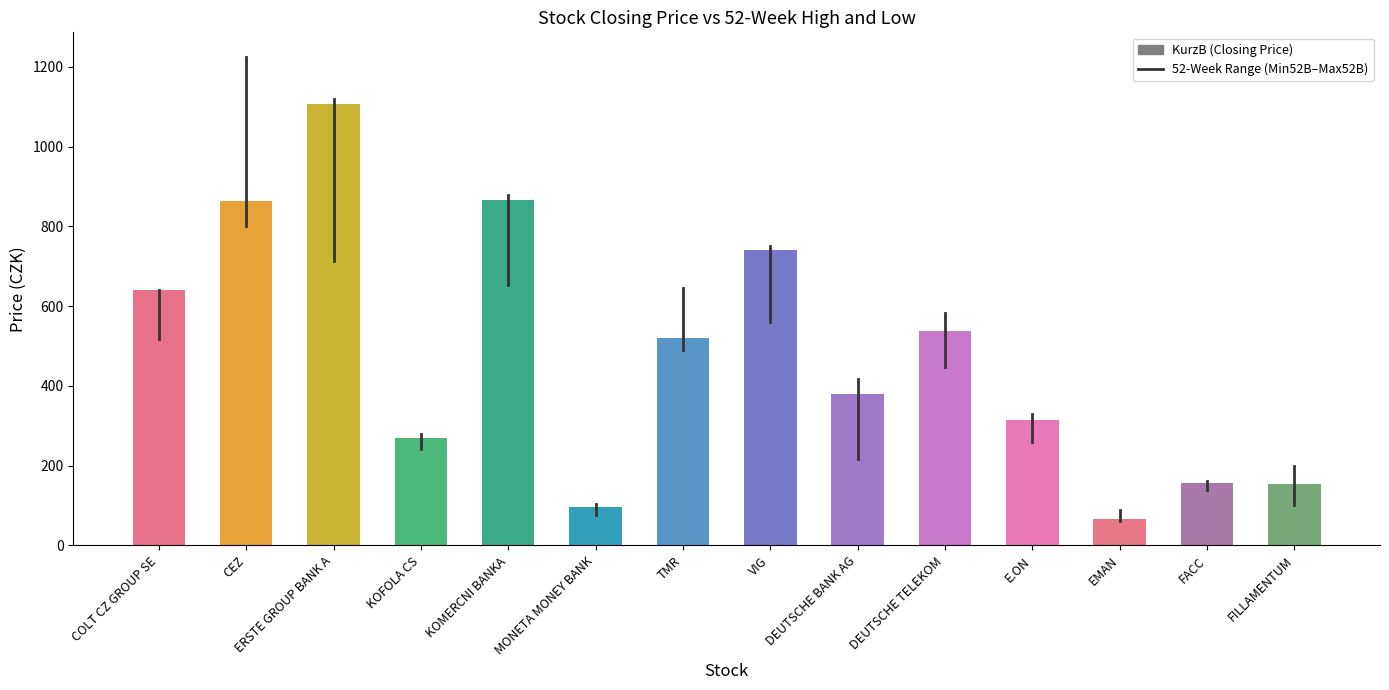

What is the difference between the values at DEUTSCHE BANK AG and FACC?

223.7